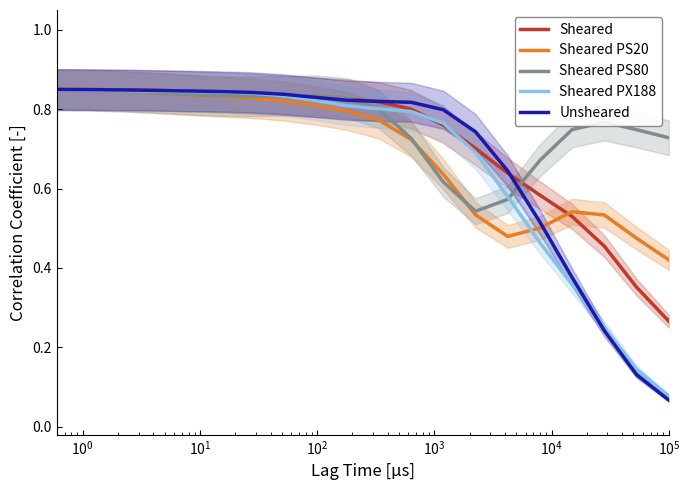

Count the number of data series in this chart.

5